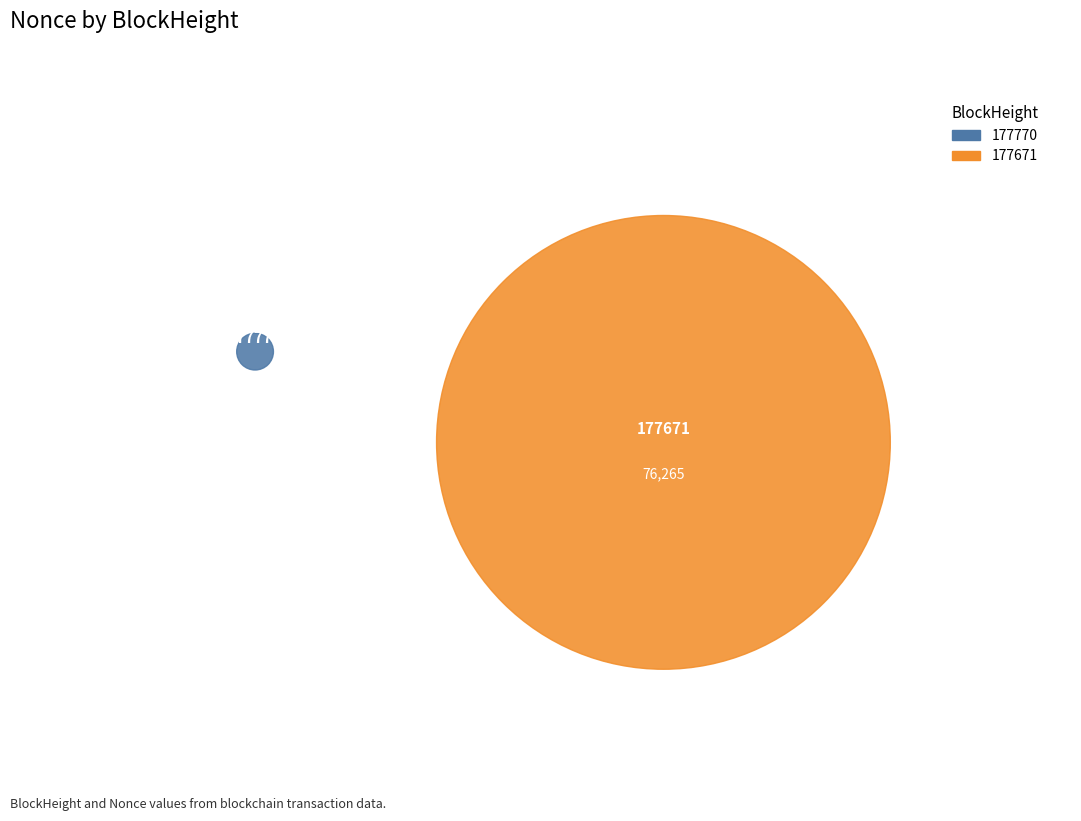

To the nearest percent, what is the average slice percentage?

50%